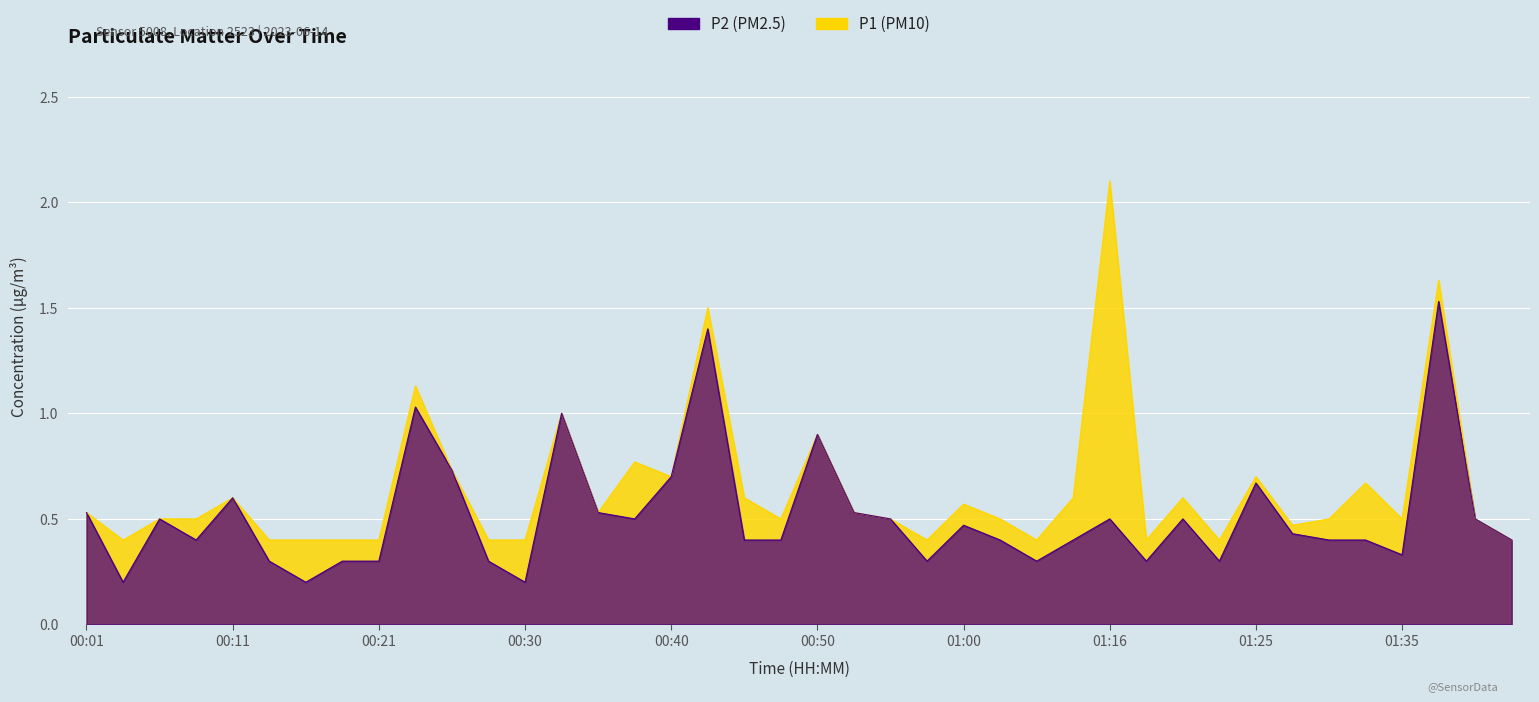

What is the value of the P1 point at the 23rd from the left?

0.5